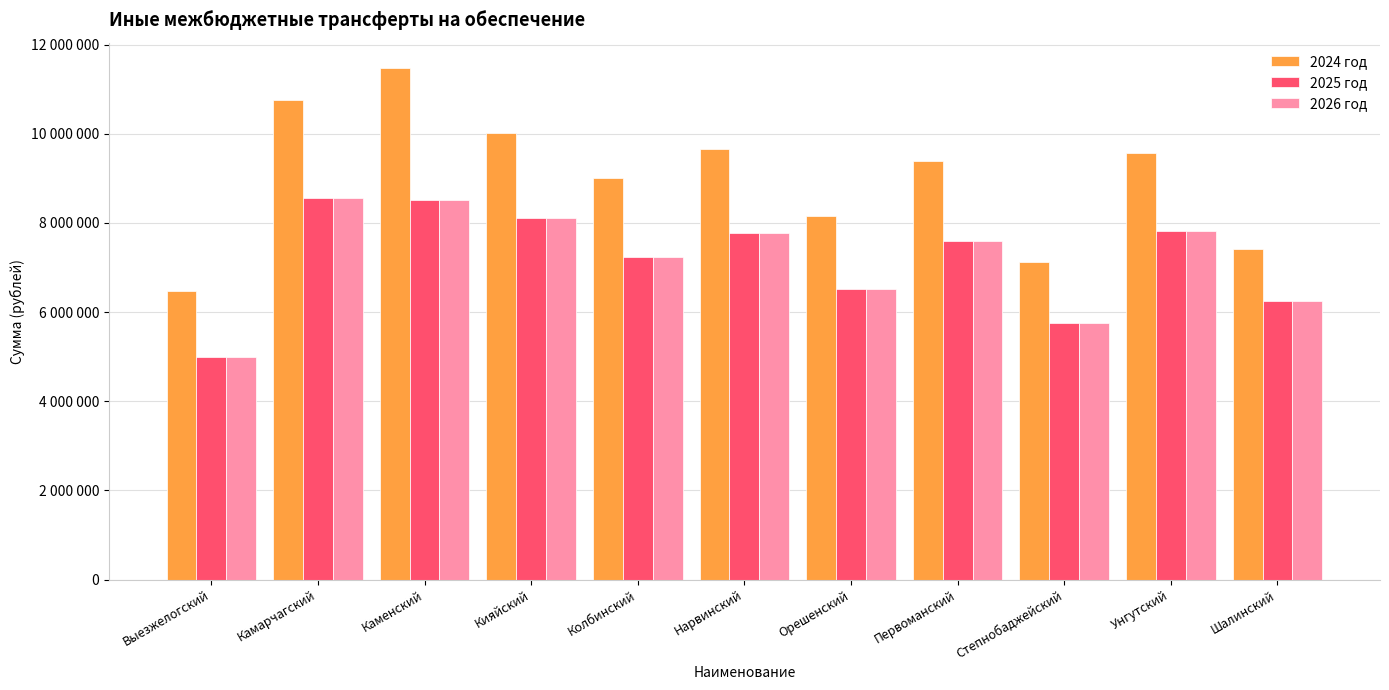

What are all the series names shown in the legend?

2024 год, 2025 год, 2026 год